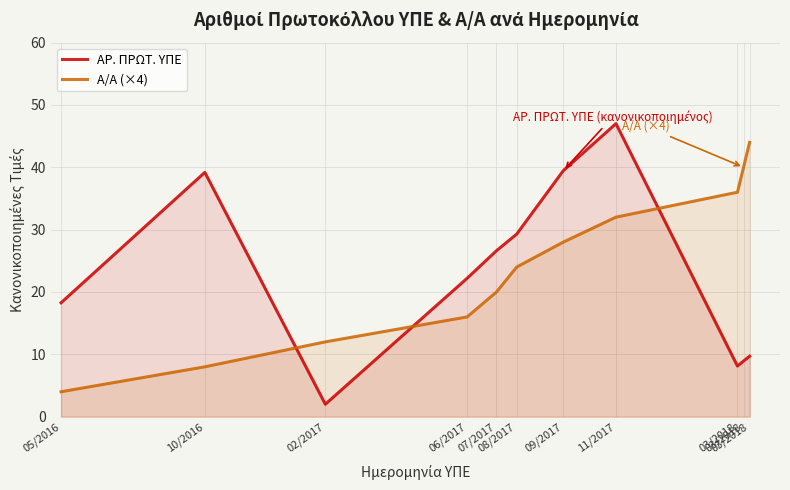

Which series has the largest range (max minus min)?

ΑΡ. ΠΡΩΤ. ΥΠΕ